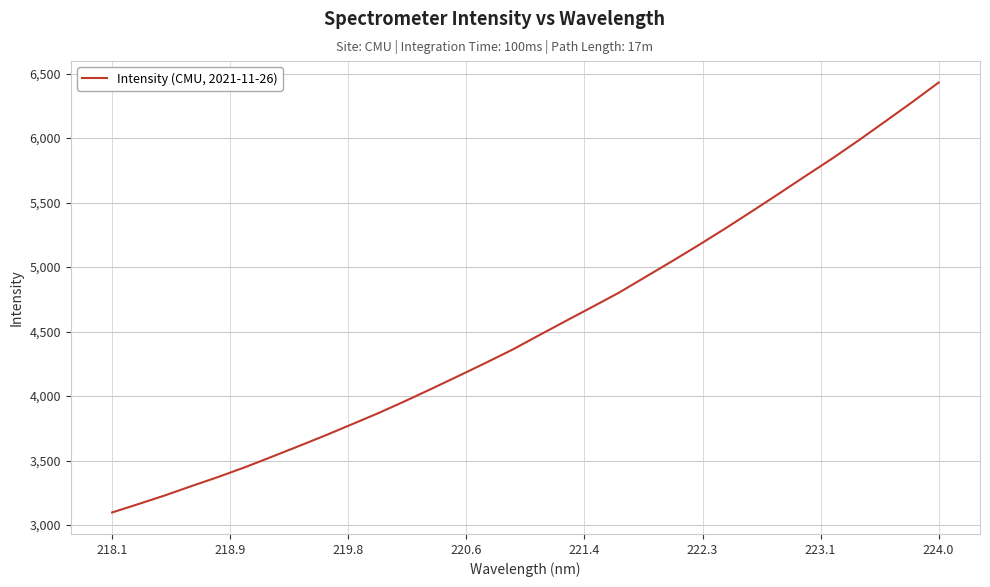

What is the smallest value displayed?

3097.8